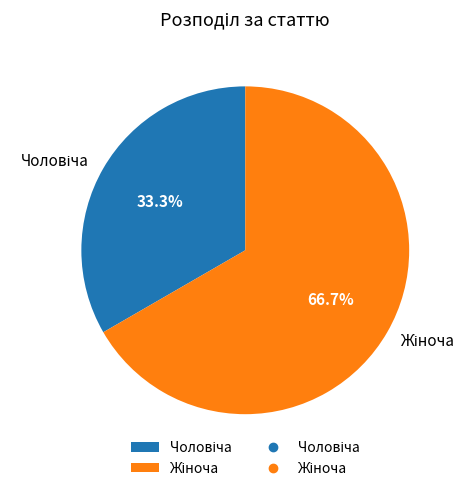

How many slices are in this pie chart?

2